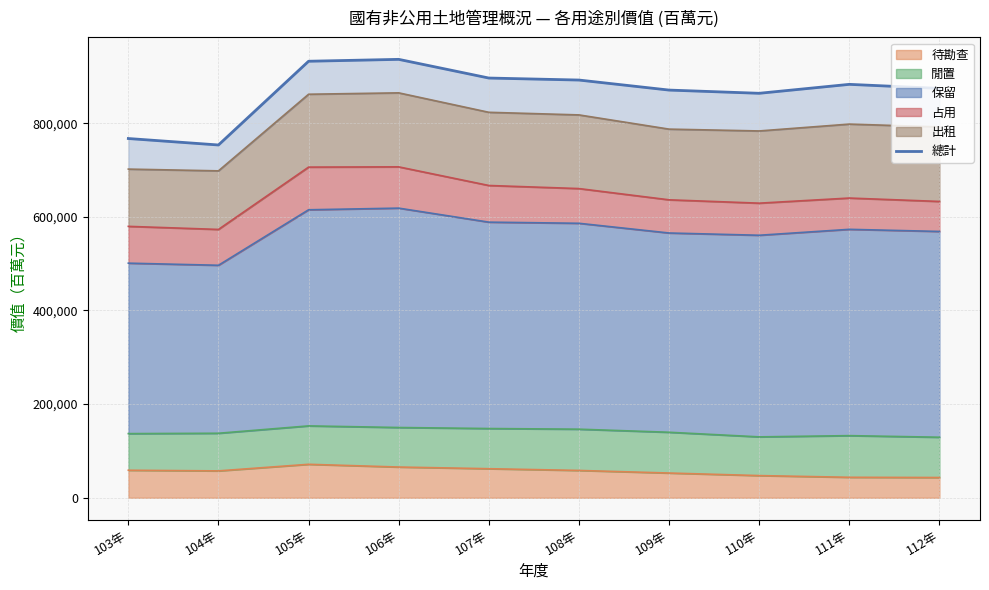

The value of 待勘查 at 106年 is 65669. True or false?

True